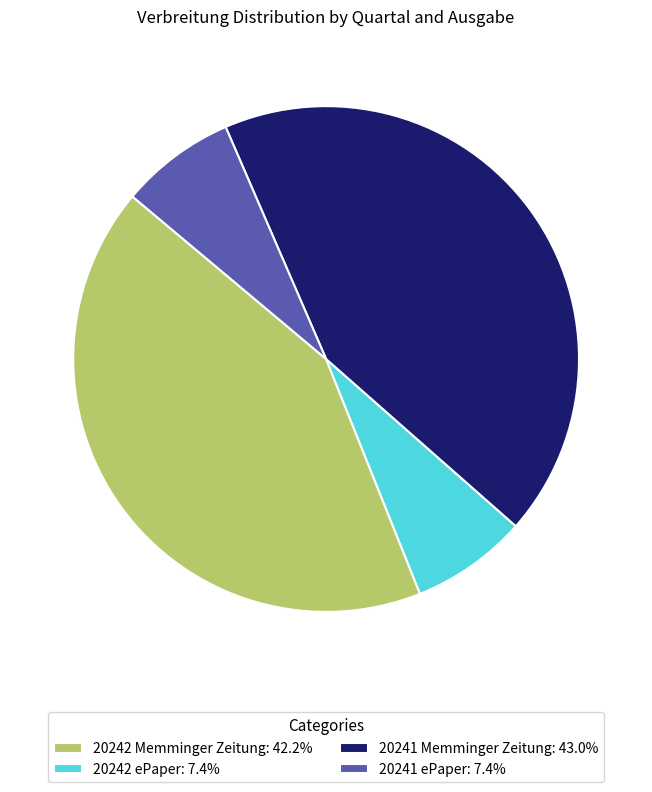

The 20241 ePaper slice represents 7% of the pie. True or false?

True